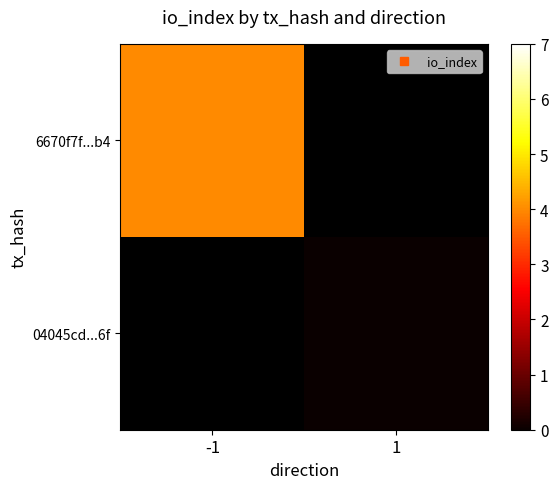

Which series has the largest range (max minus min)?

6670f7f...b4